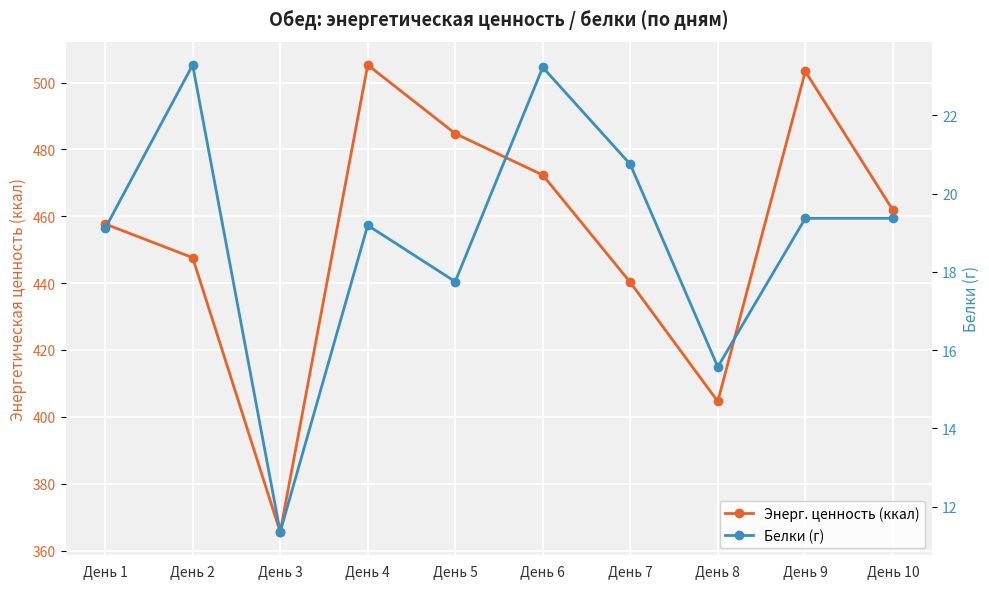

What is the value of the Энерг. ценность (ккал) point at the 8th from the left?

404.6